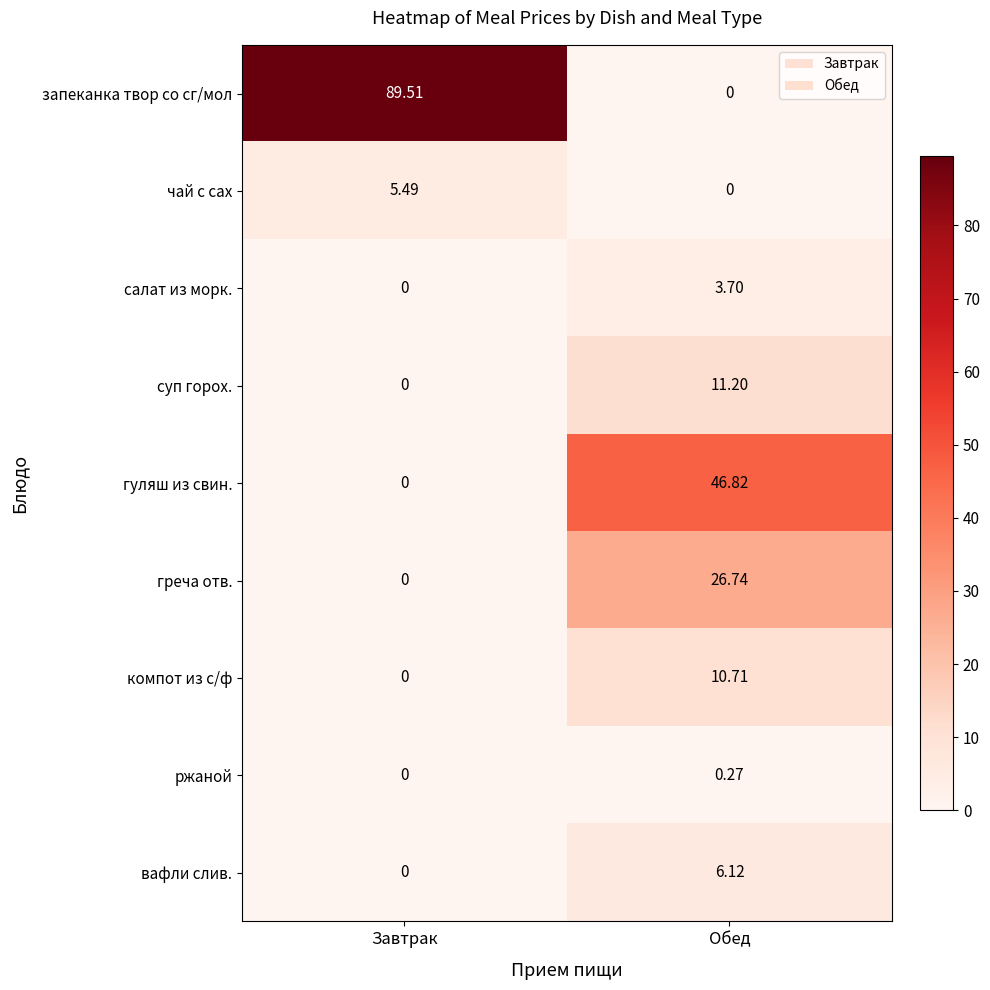

At which category is the sum across all series the highest?

Обед